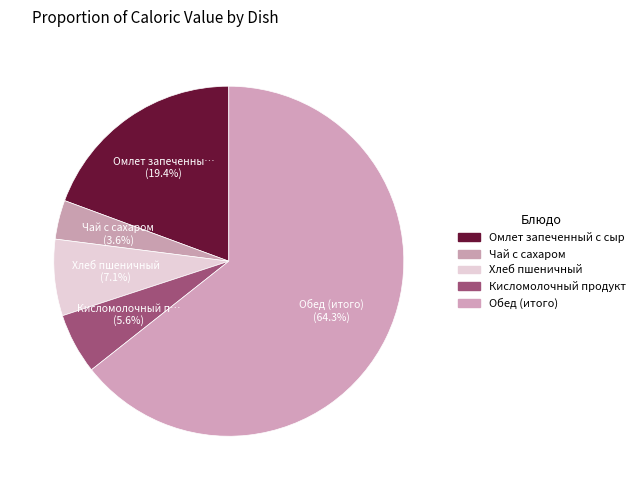

How many segments does this pie chart have?

5